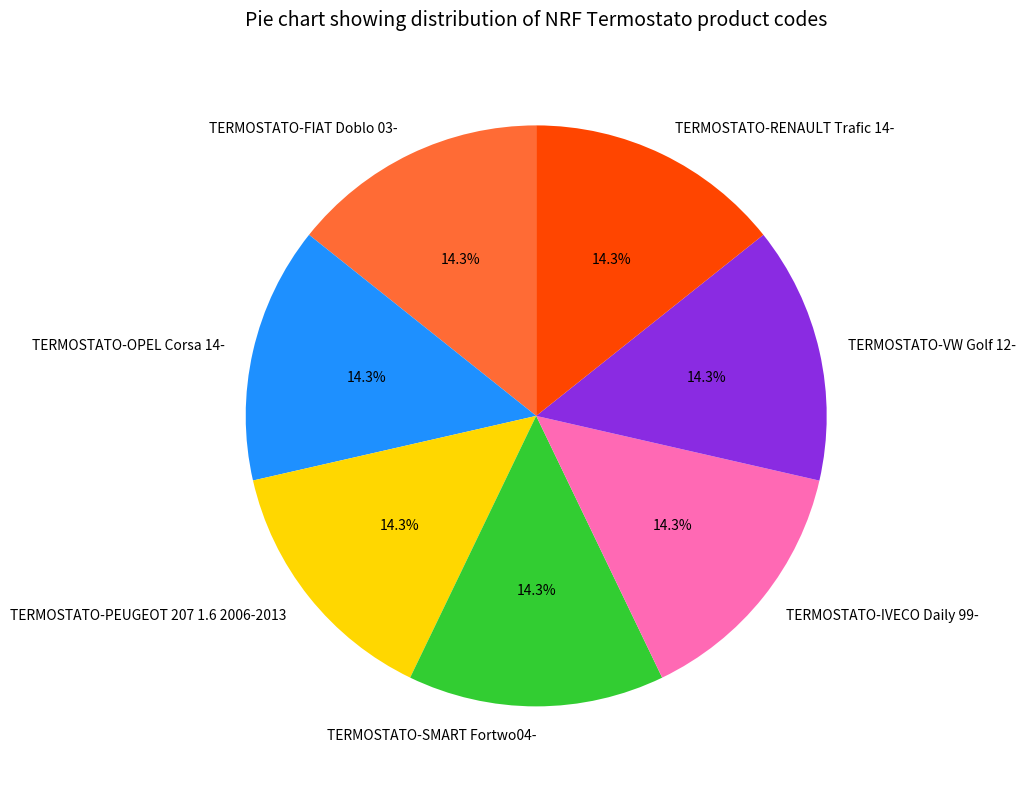

Do TERMOSTATO-OPEL Corsa 14- and TERMOSTATO-IVECO Daily 99- together represent more than half of the pie?

No